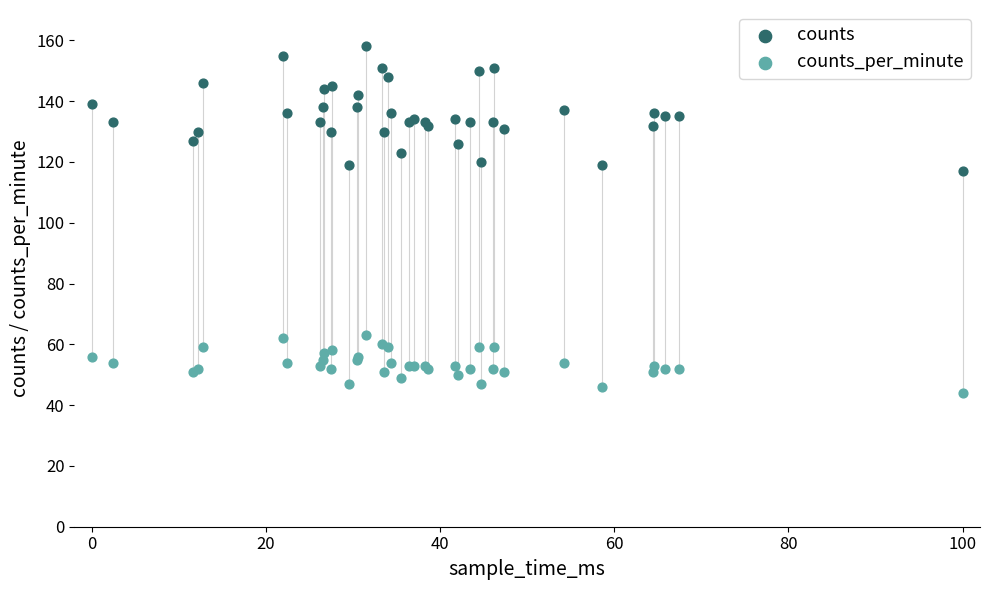

Which series reaches the maximum Y coordinate?

counts